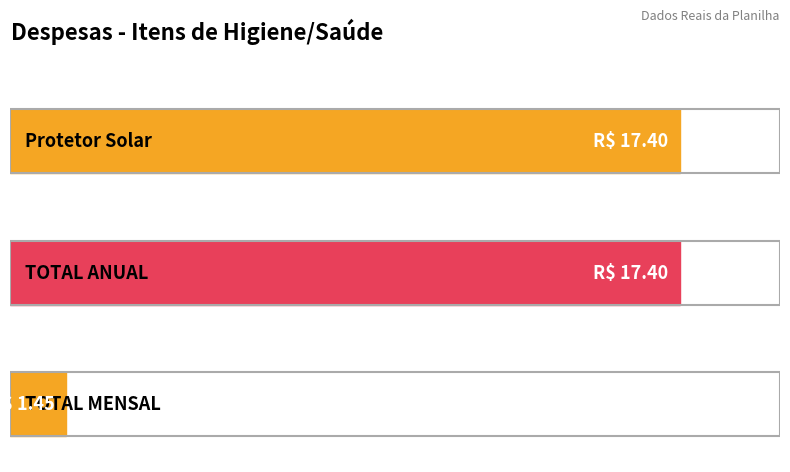

Reading left to right, extract all data points from this chart.

17.4	17.4	1.4